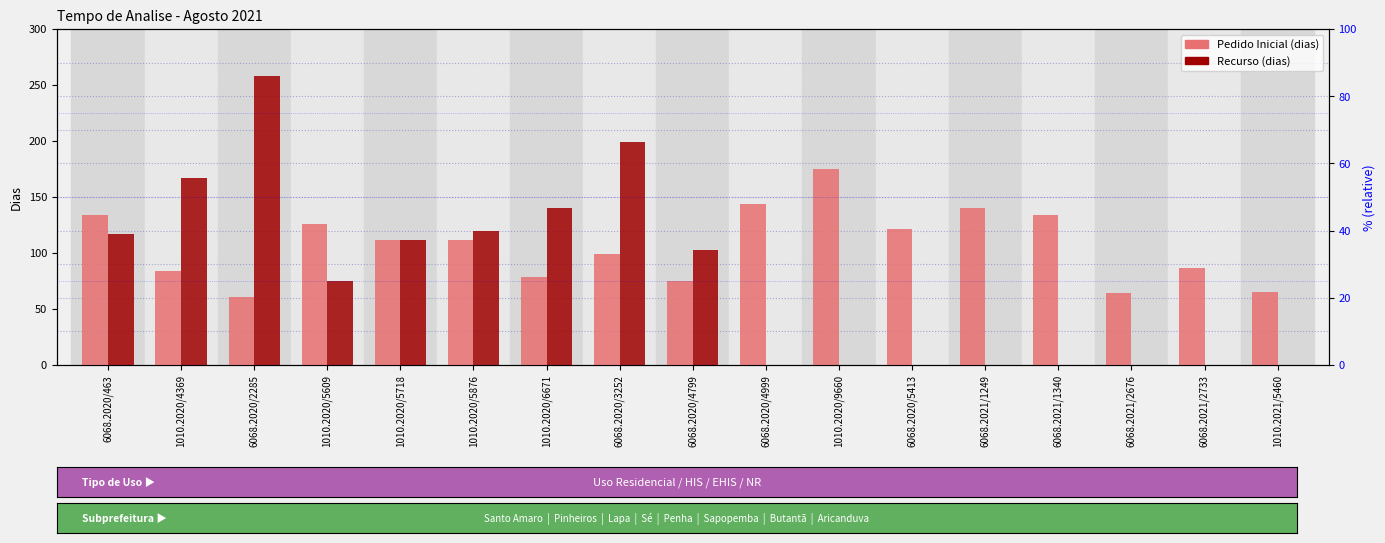

What is the lowest value of the Tempo de Análise Pedido Inicial (dias) series?

61